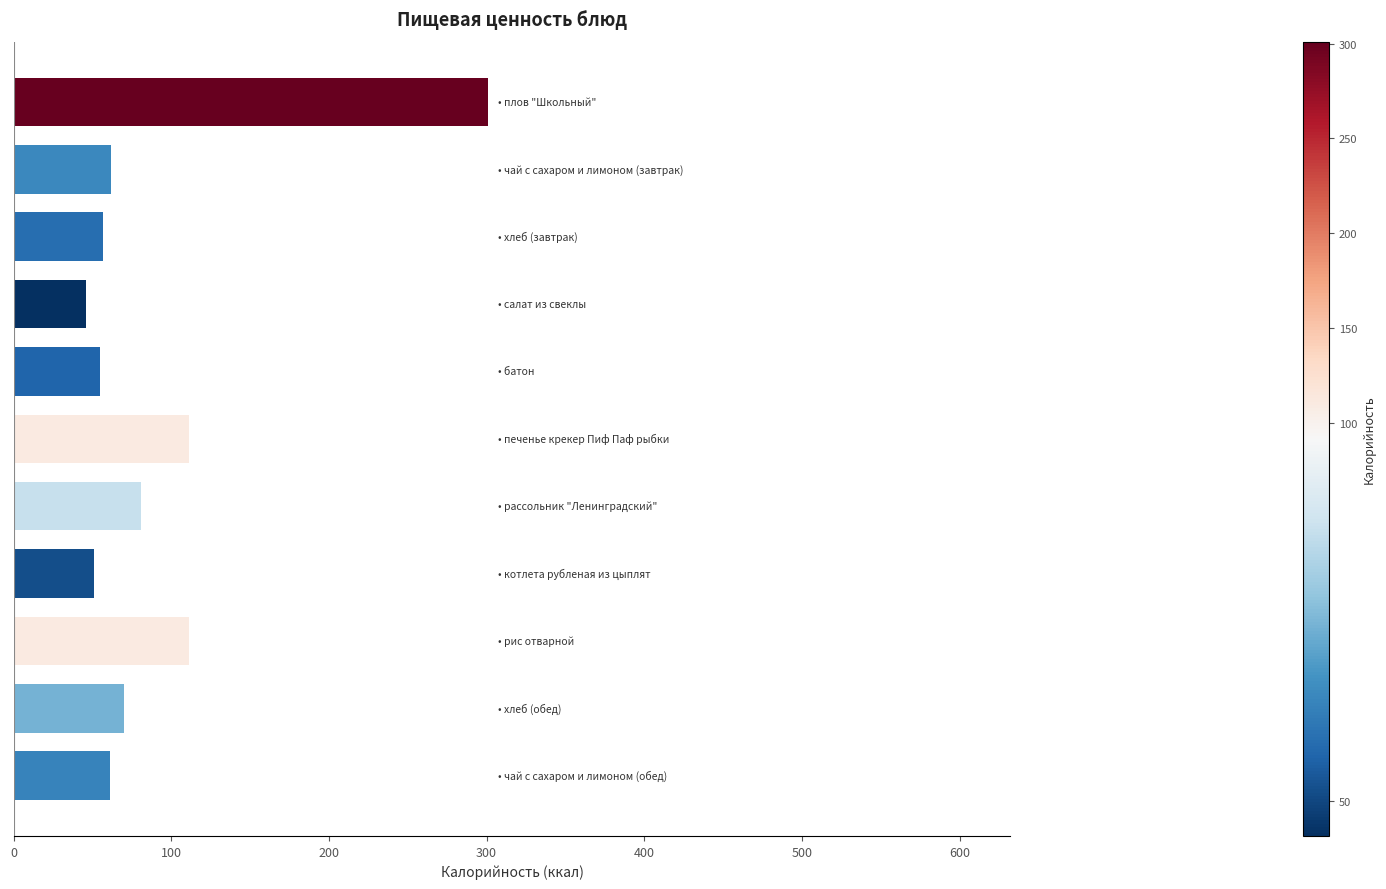

What is the sum of all values?

1006